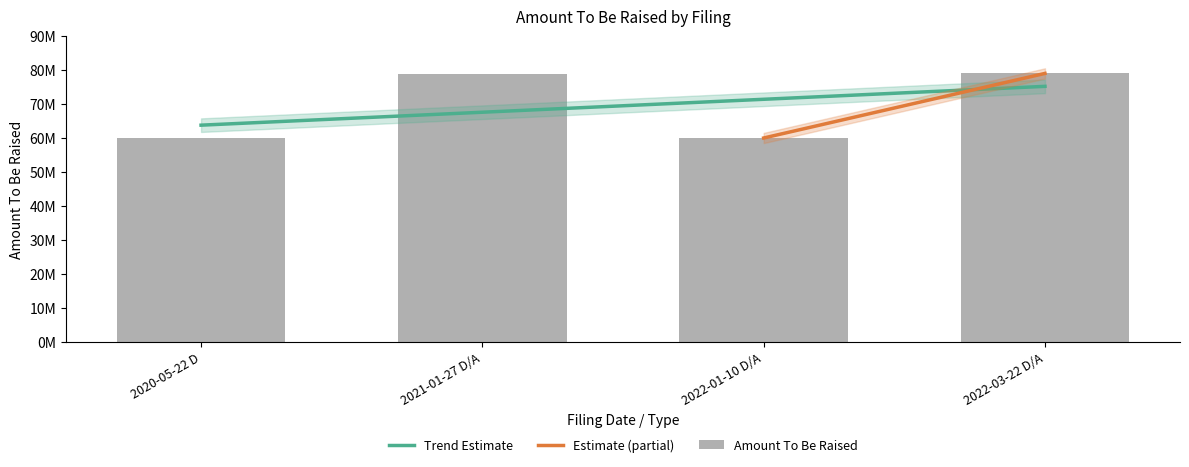

What is the change in value from 2020-05-22 D to 2021-01-27 D/A?

+18943408